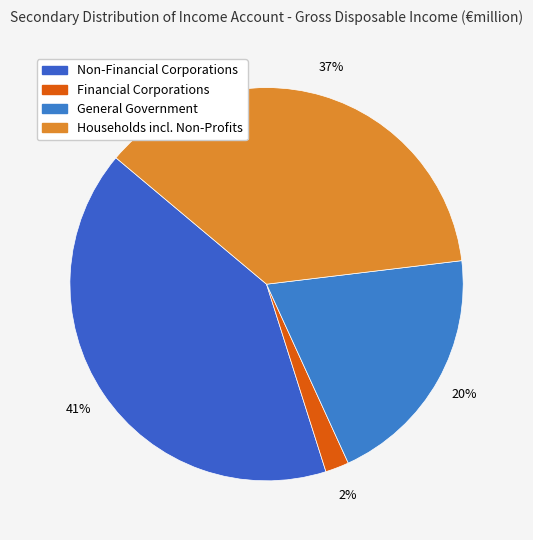

To the nearest percent, what is the difference between the Non-Financial Corporations and General Government slice percentages?

21%